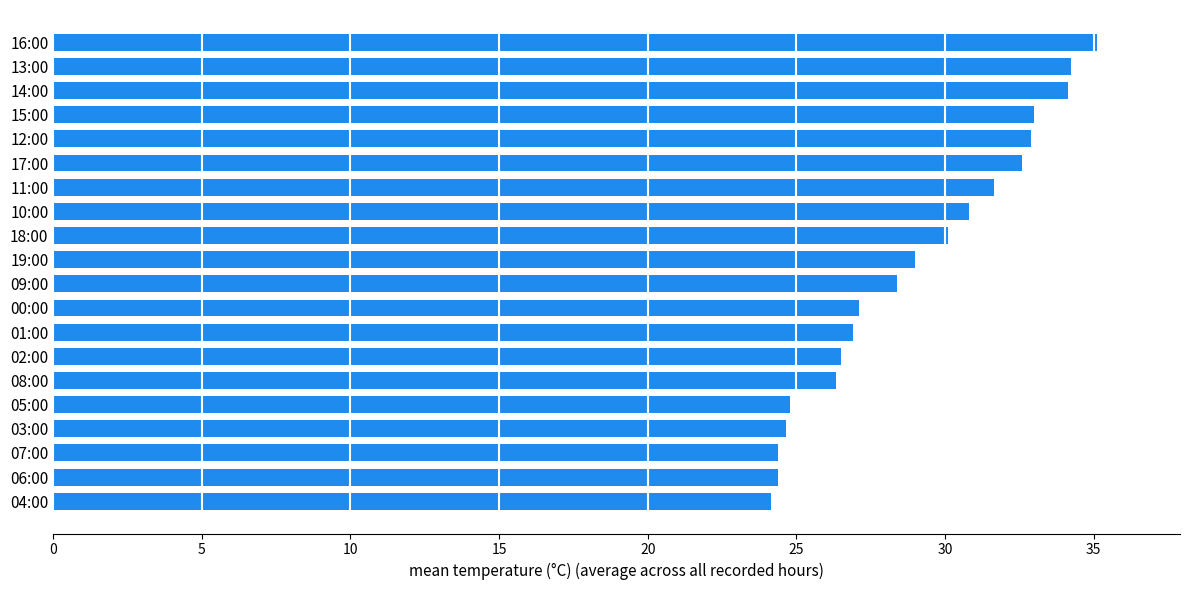

How many data points does each series have?

20